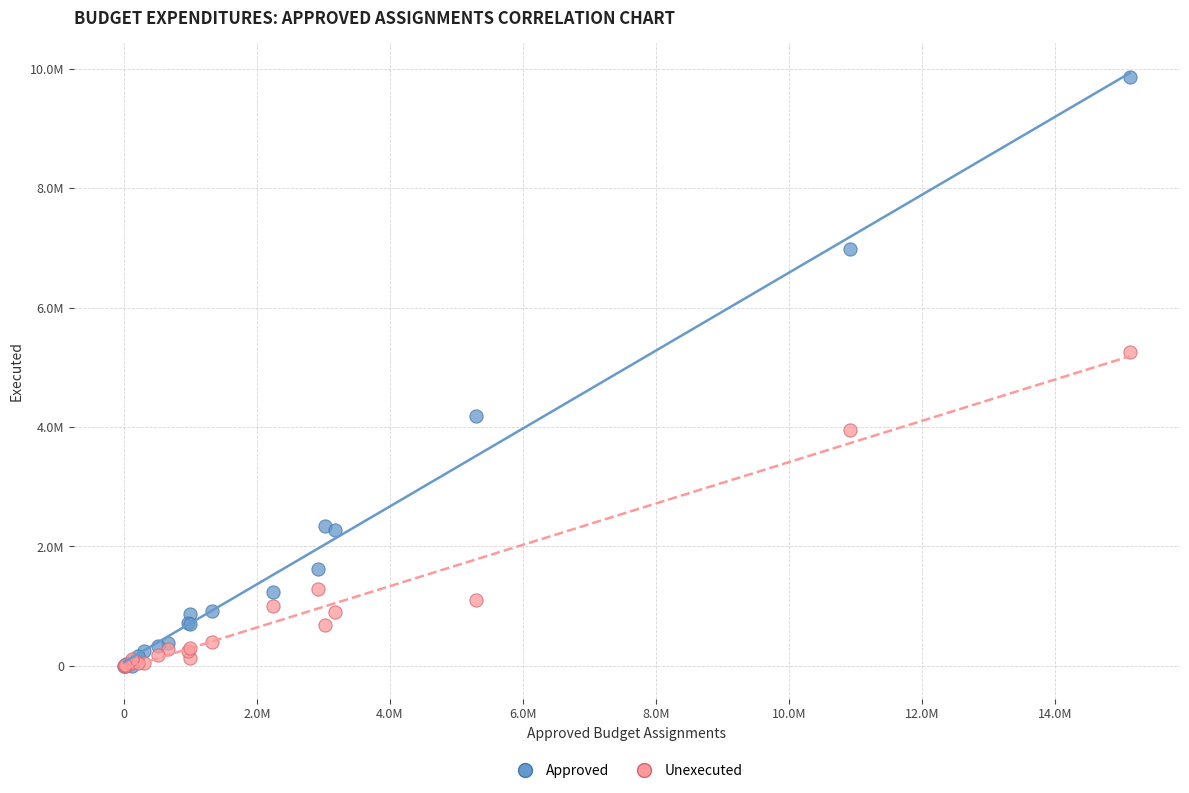

What are all the series names shown in the legend?

Approved, Unexecuted